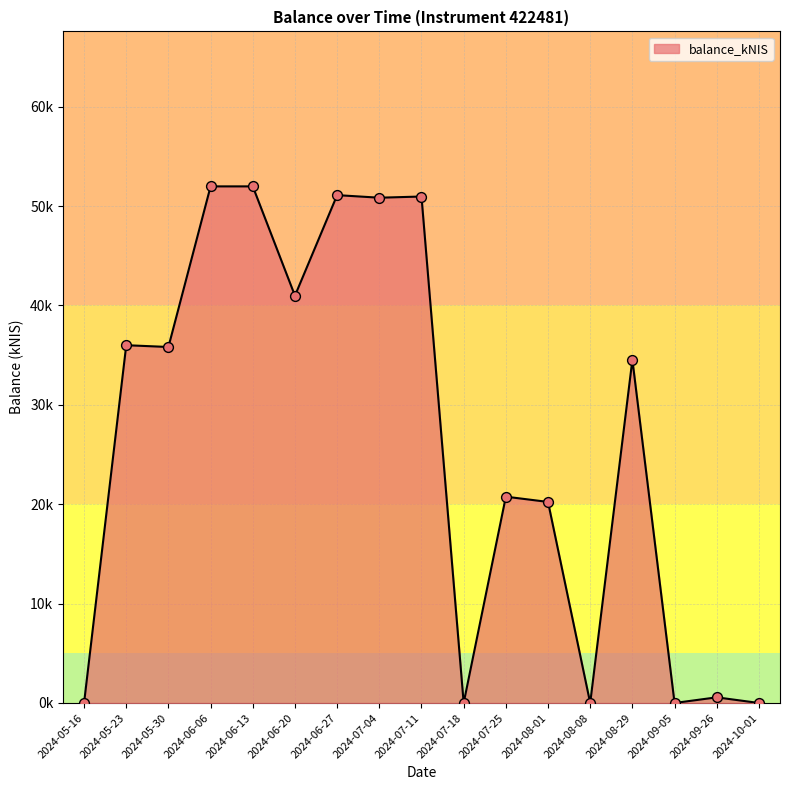

What is the change in value from 2024-08-01 to 2024-09-26?

-19.7